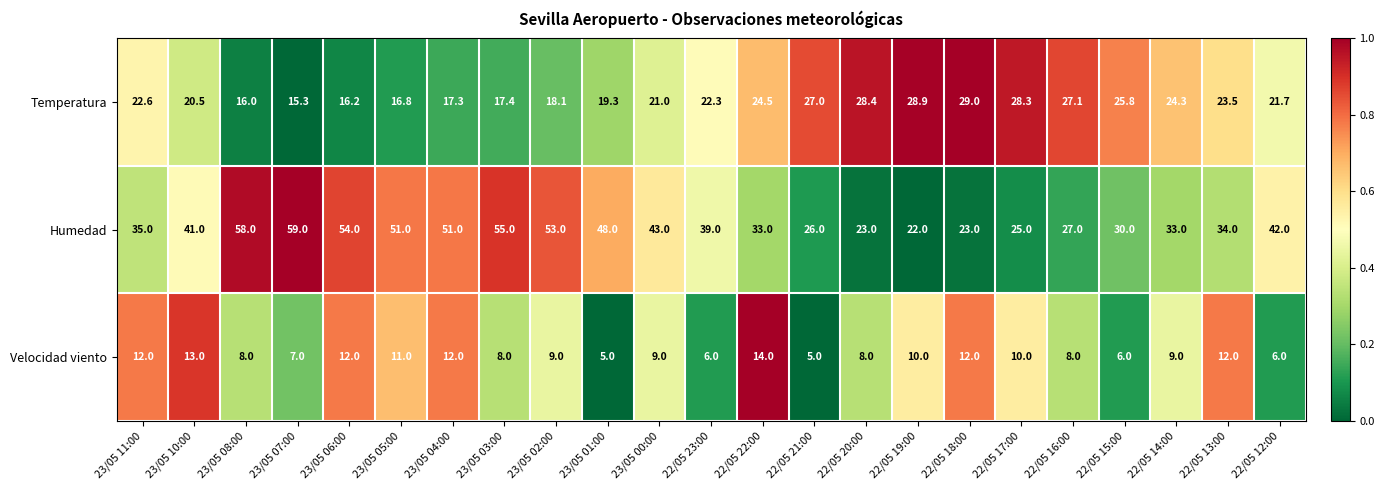

What is the difference between the highest and lowest values at 23/05 06:00?

42.0